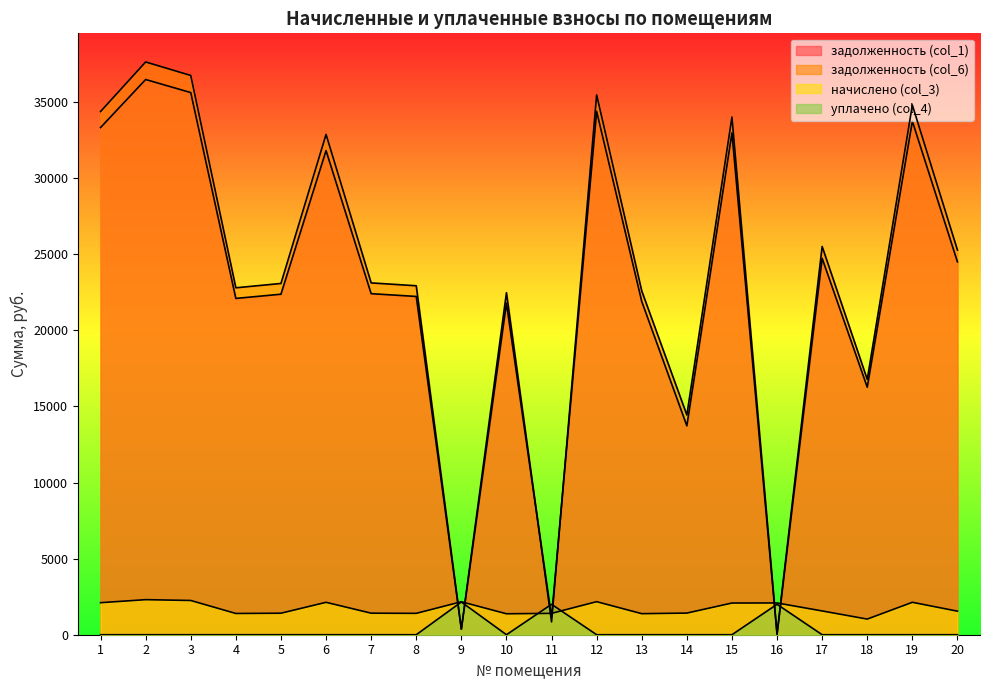

What is the average value of the начислено (col_3) series?

1739.3